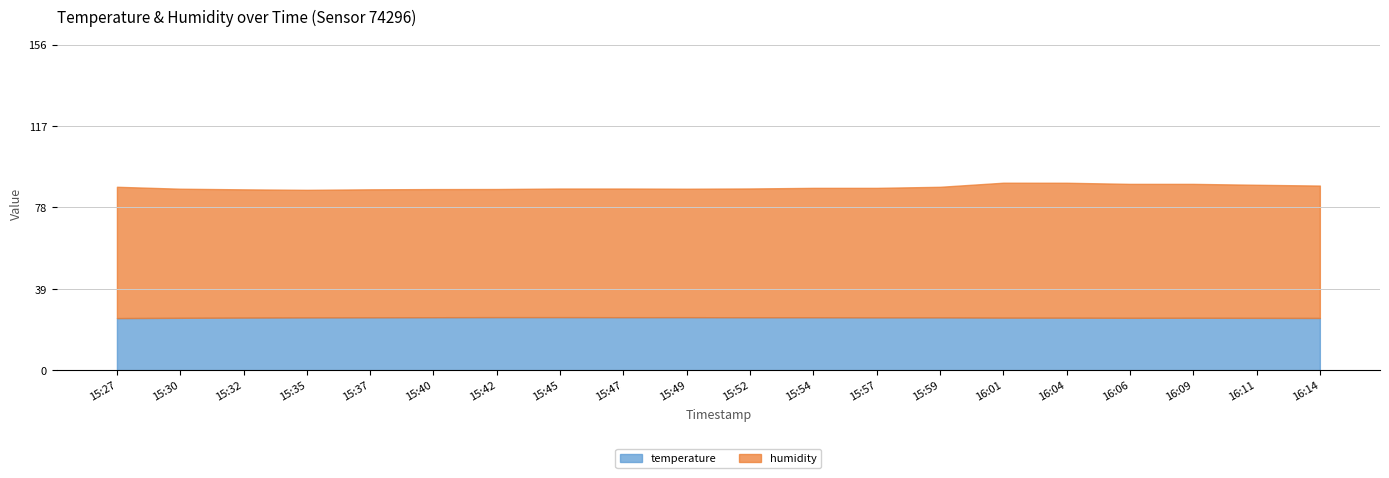

List the series in order of their peak value, lowest first.

temperature, humidity